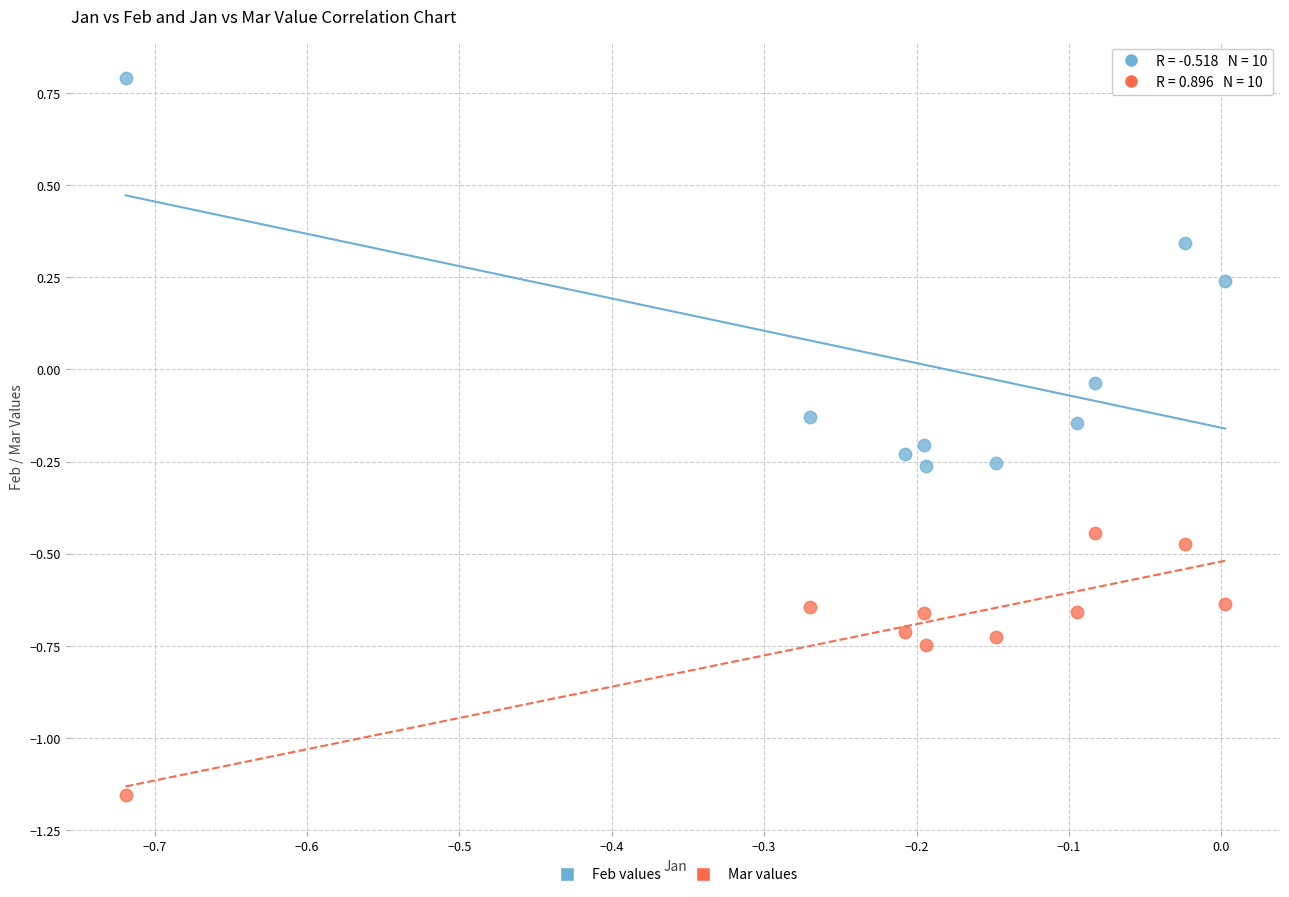

What is the X range (max minus min) for the scatter plot?

0.7